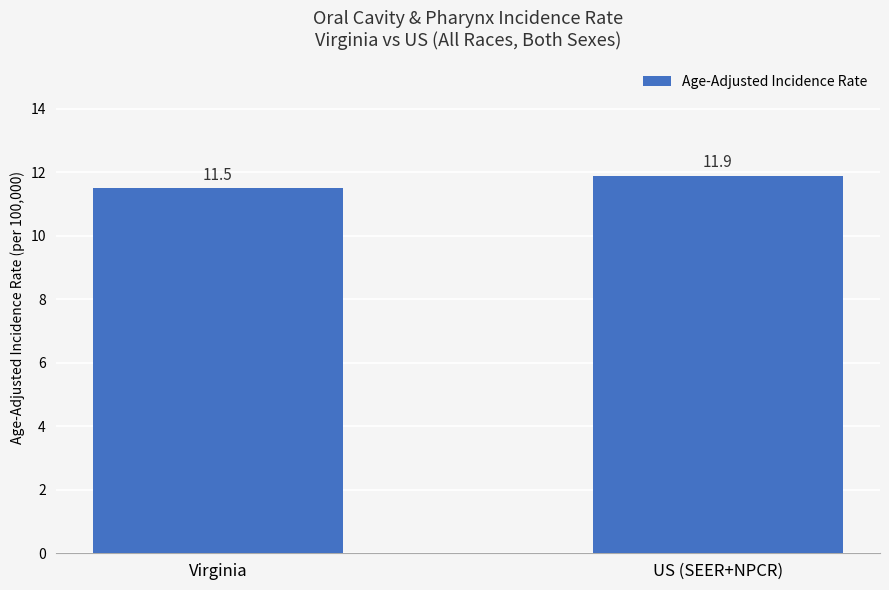

Reading right to left, what are all the values shown in this chart?

11.9	11.5